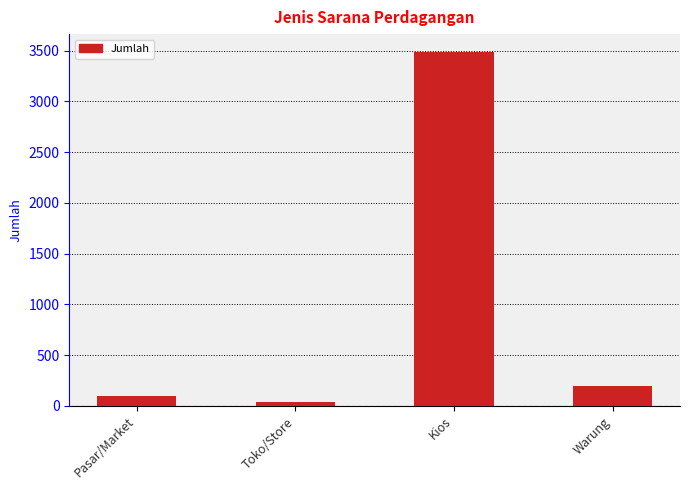

Reading left to right, what are all the values shown in this chart?

Pasar/Market=100	Toko/Store=43	Kios=3488	Warung=196